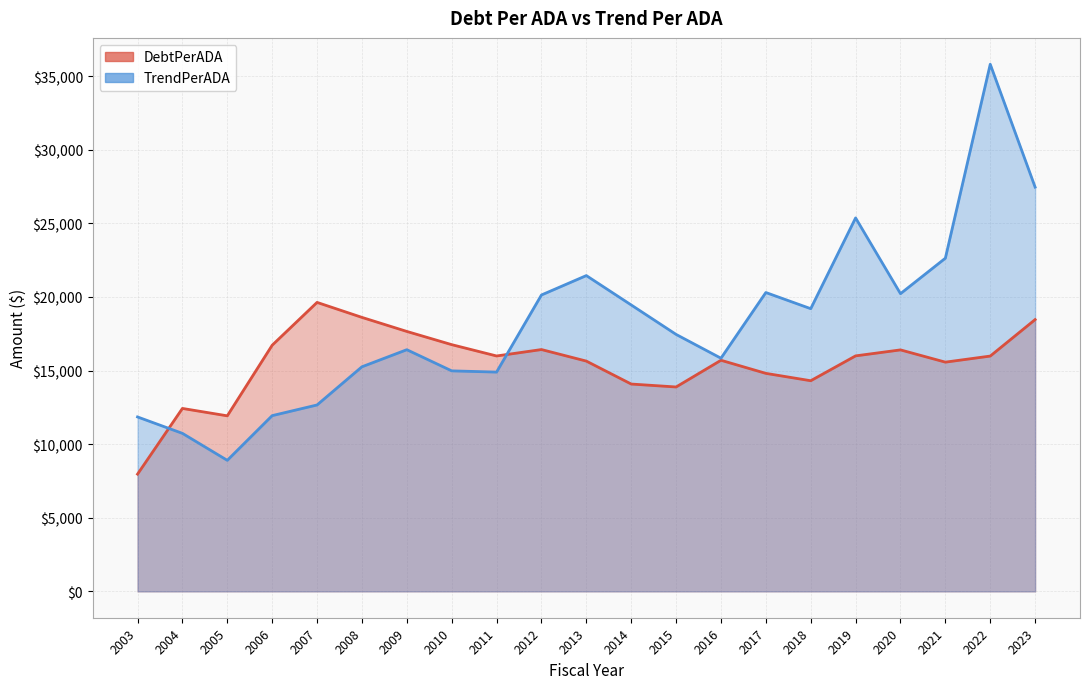

At which label does TrendPerADA first exceed 17454?

2012